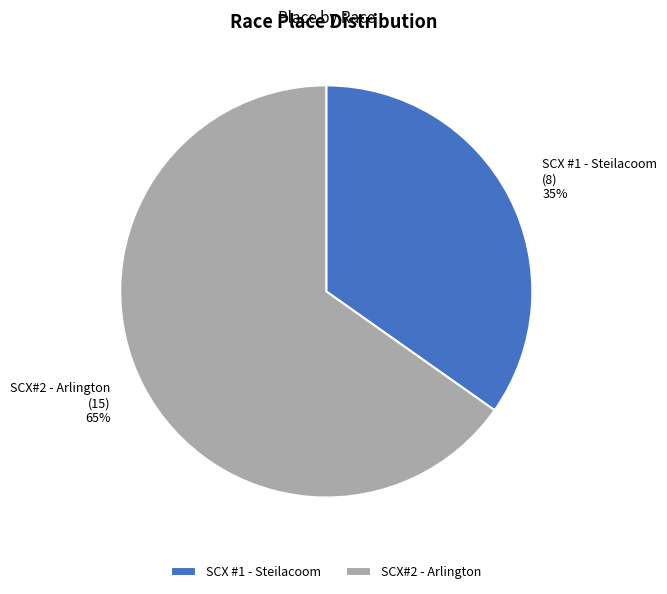

The SCX#2 - Arlington slice represents 65% of the pie. True or false?

True